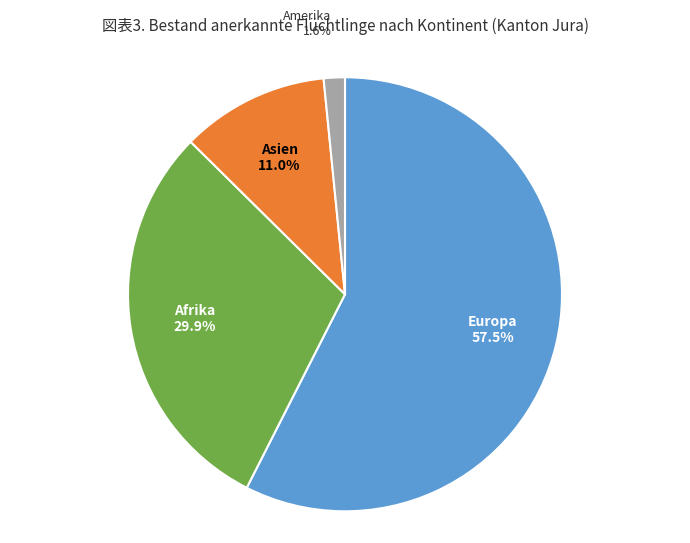

Is there a majority slice in this chart?

Yes